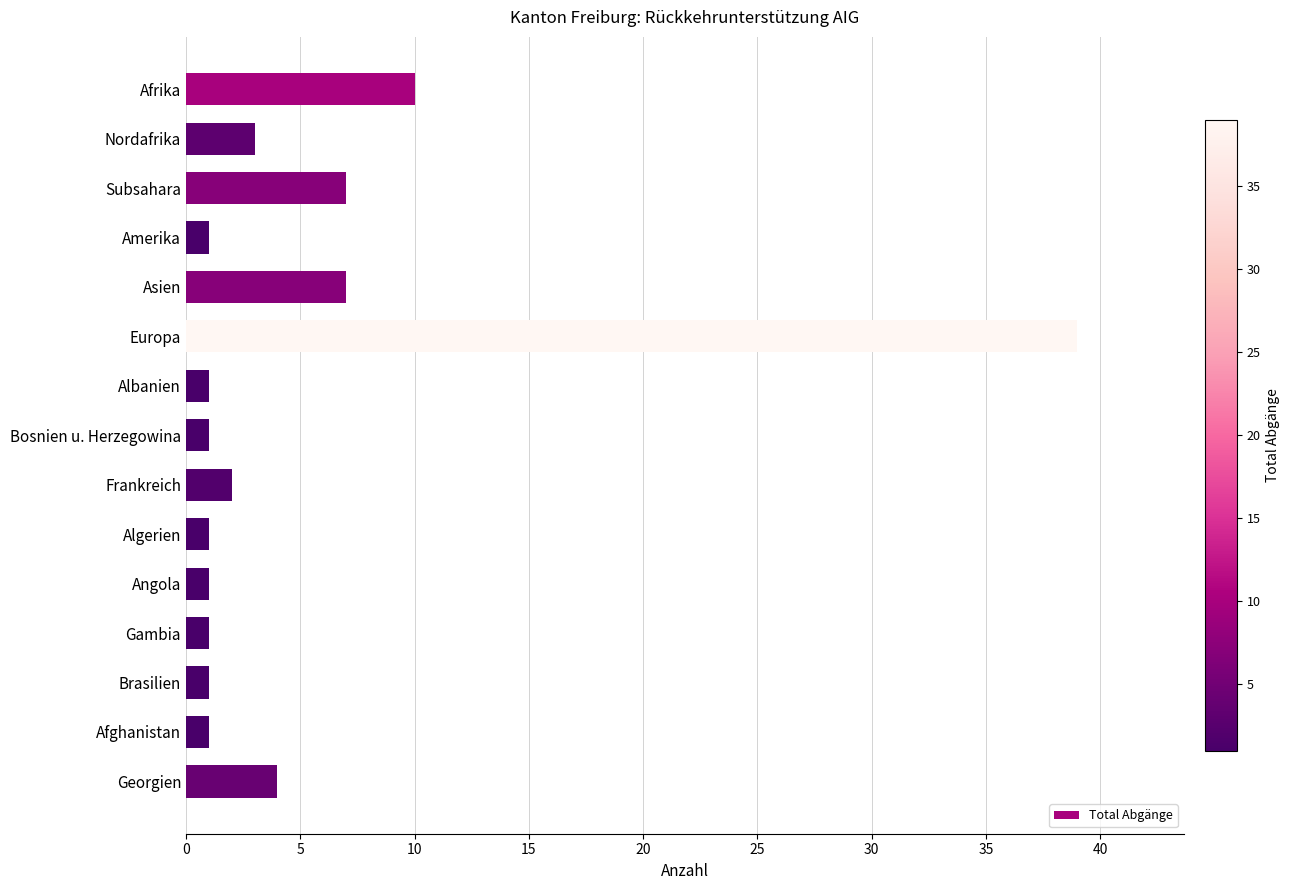

At which label is the value closest to 20?

Afrika